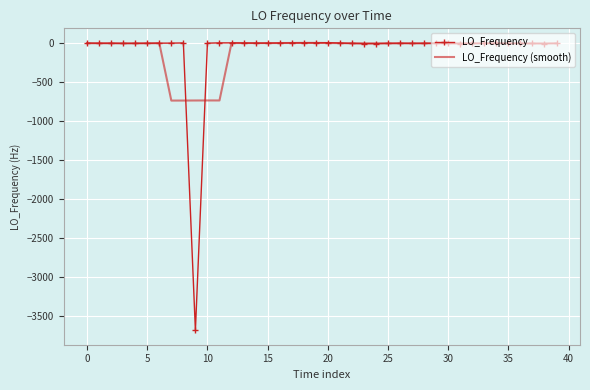

What is the smallest value displayed?

-3683.7